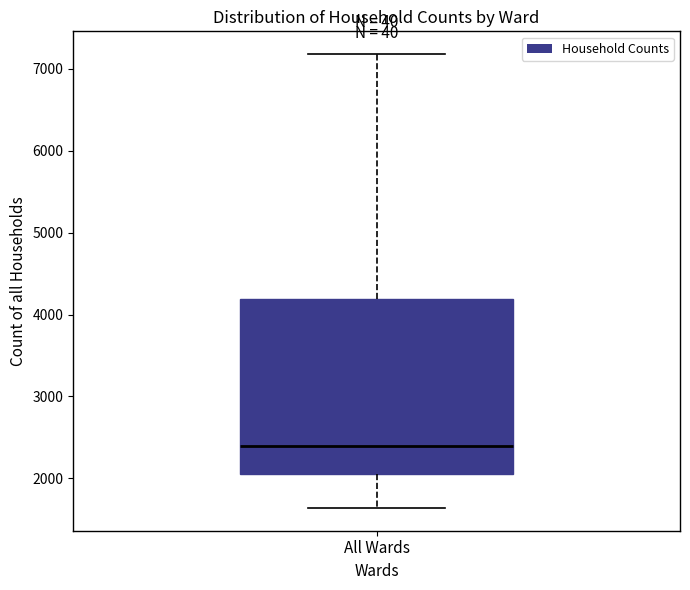

Transcribe this box plot: give where the median line is, the range the box spans, and where the two whiskers end, as read against the y-axis. The values are not printed on the chart, so give them approximately, as read against the axis.

median 2400, box 2000 to 4200, whiskers 1600 to 7200